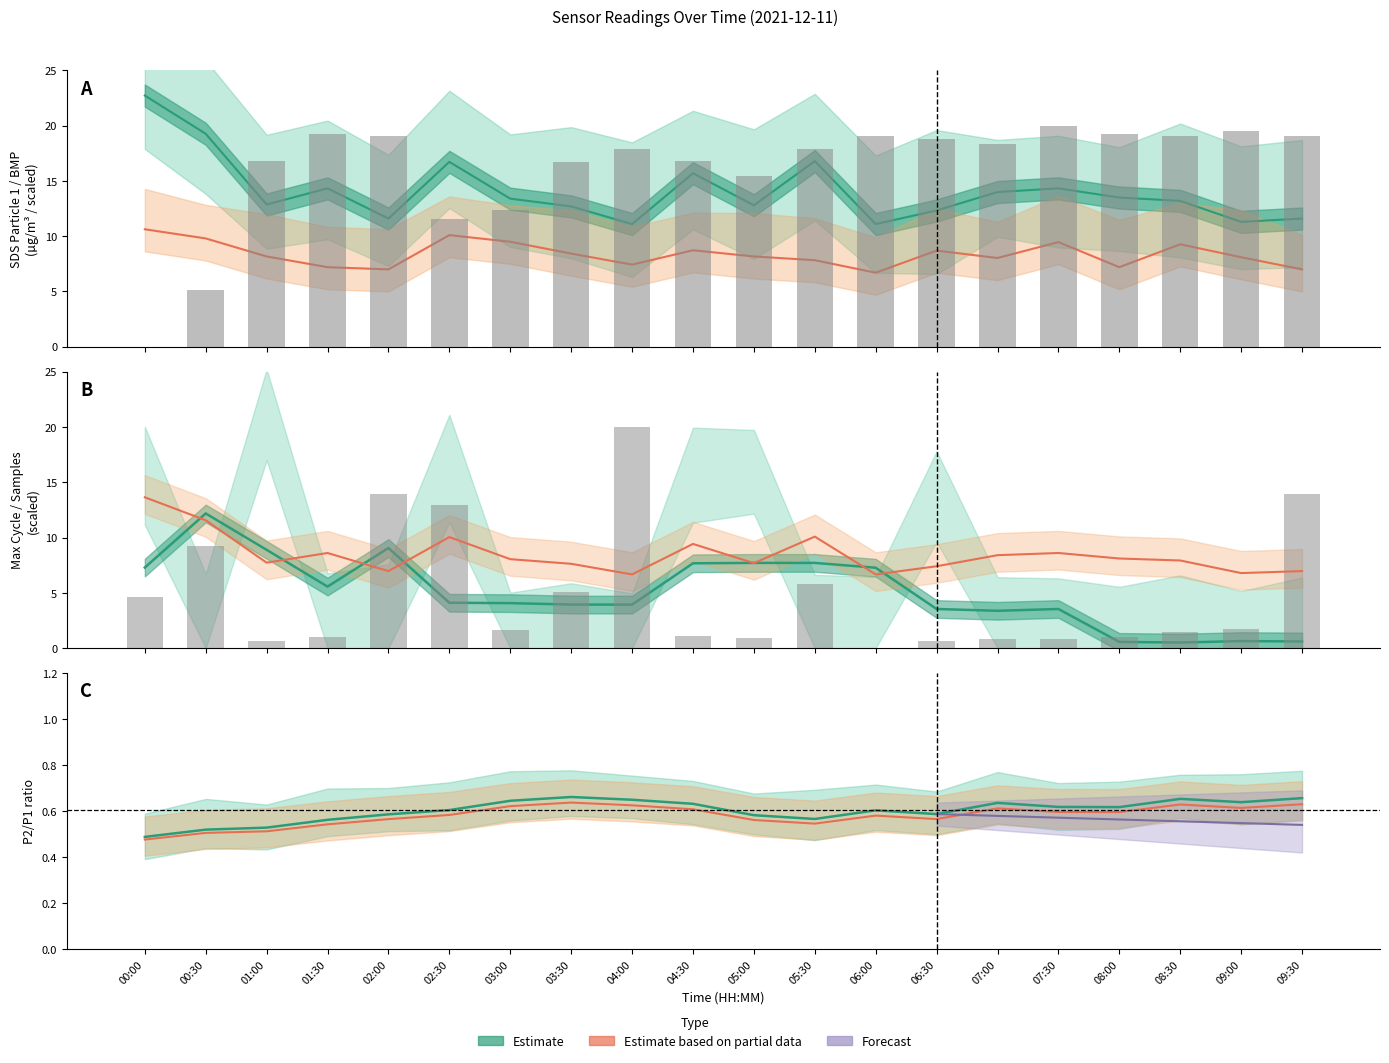

Where does the SDS_P2 series first go above 8?

00:00